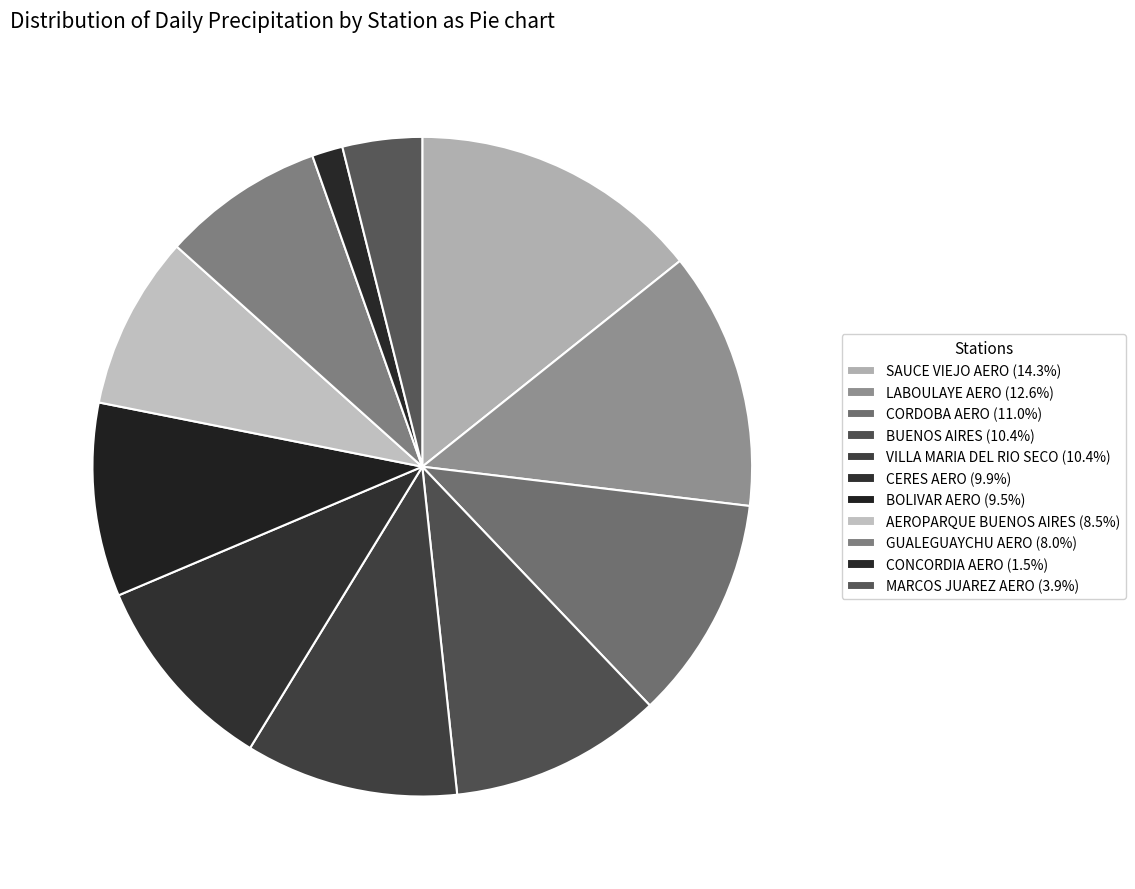

The CORDOBA AERO slice represents 11% of the pie. True or false?

True